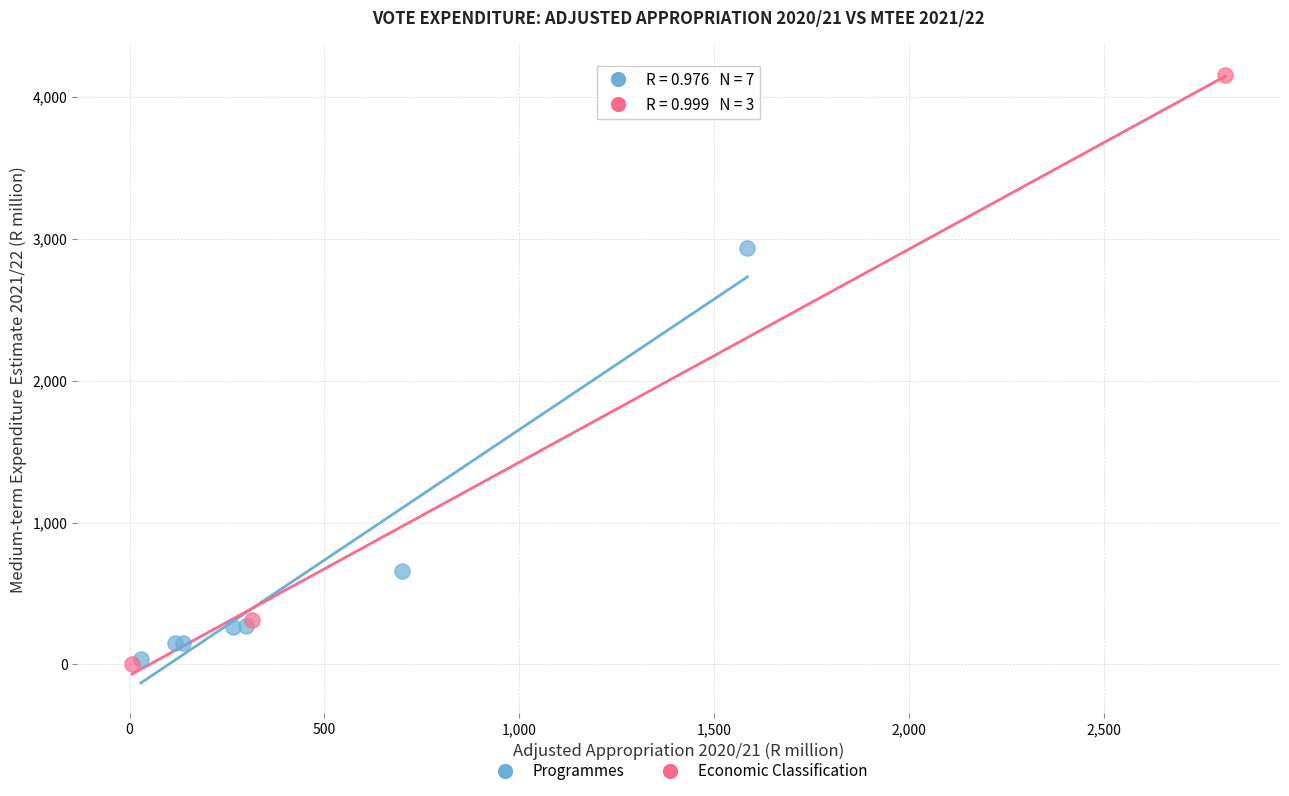

Which series has the widest spread of Y values?

Economic Classification